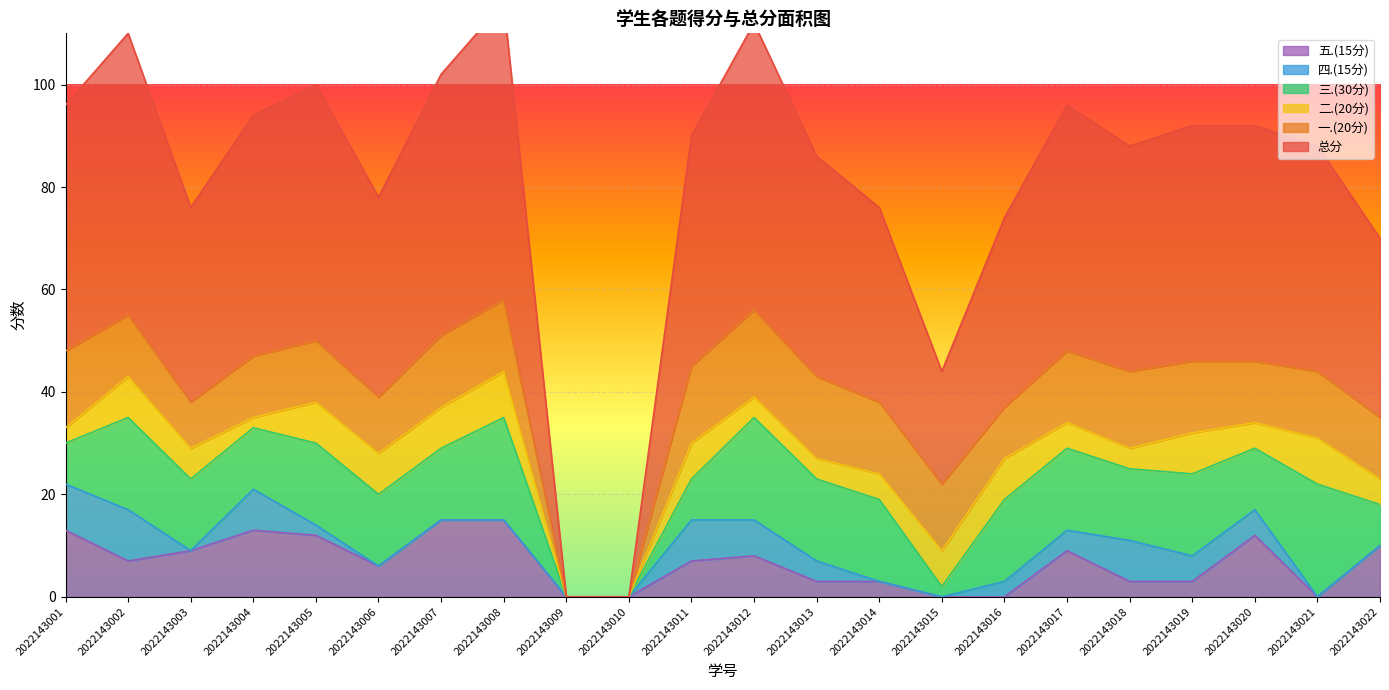

How many data points in 三.(30分) are less than 14?

8